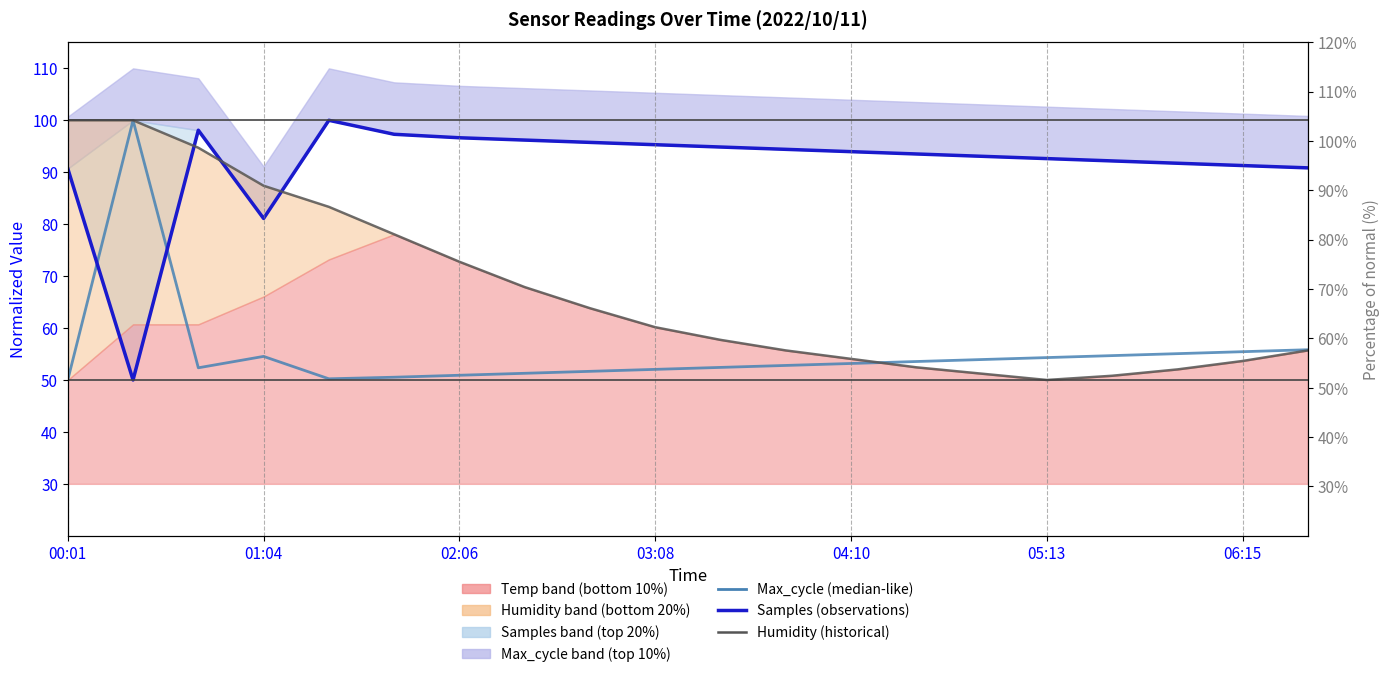

True or false: Max_cycle (median-like) and Samples (observations) intersect in this chart.

True